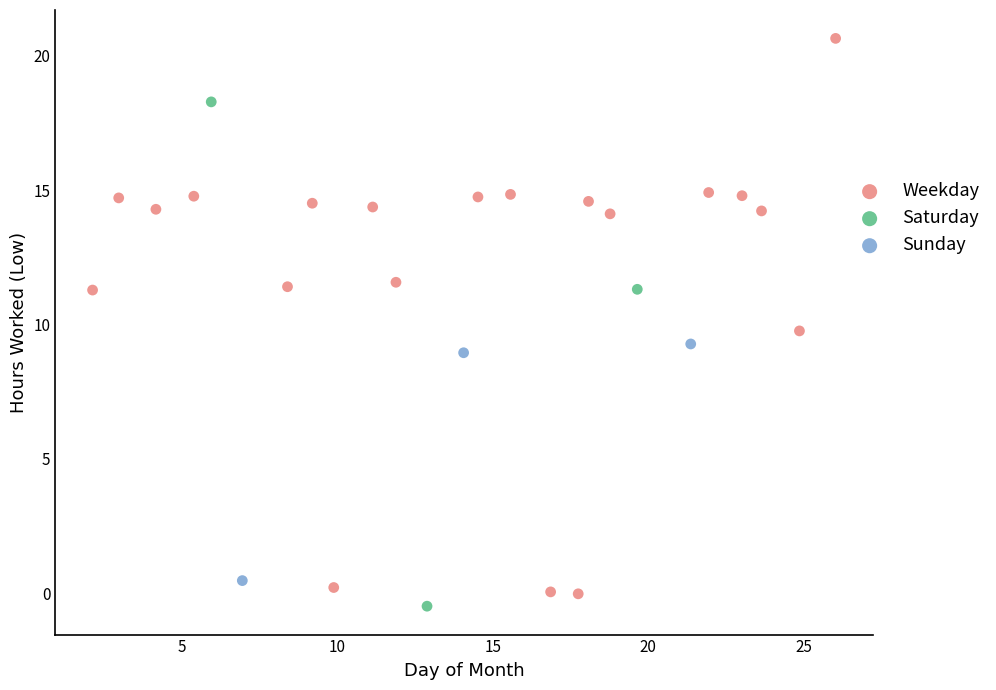

Which series has the widest spread of Y values?

Weekday